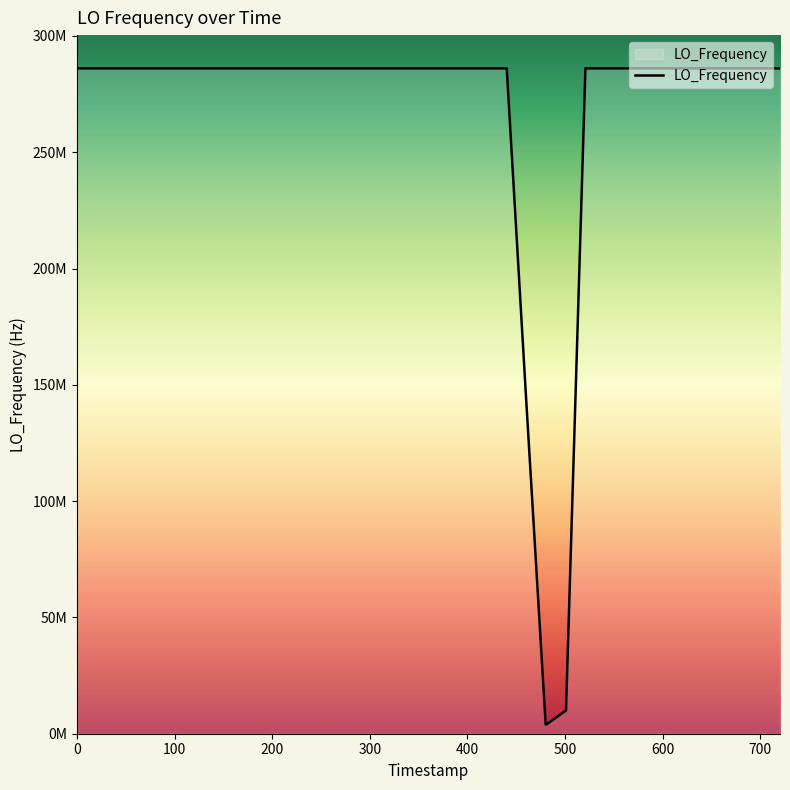

How many interior local peaks (higher than both neighbors) does the data have?

13